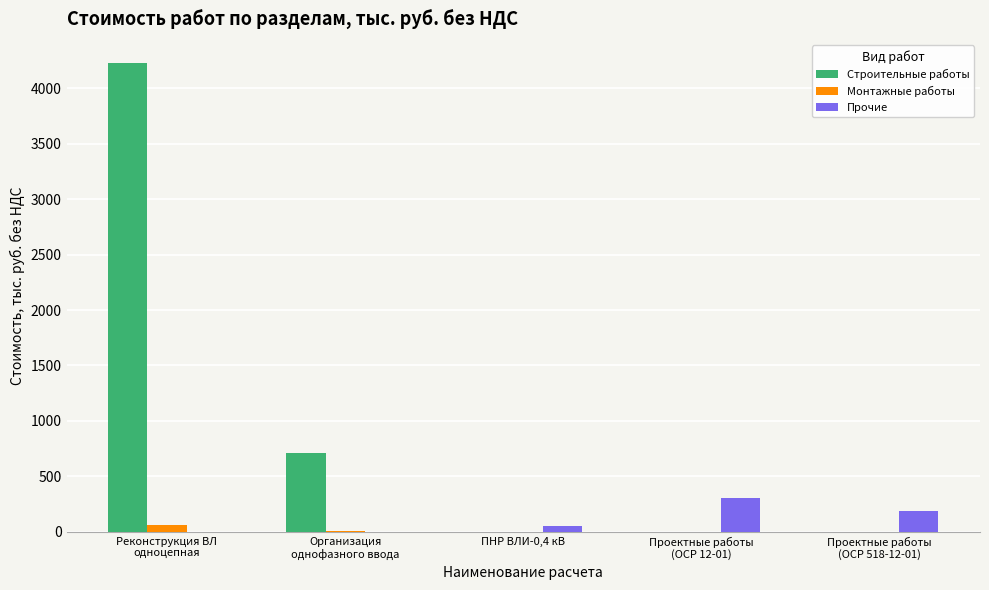

Which series has the widest spread of values?

Строительные работы